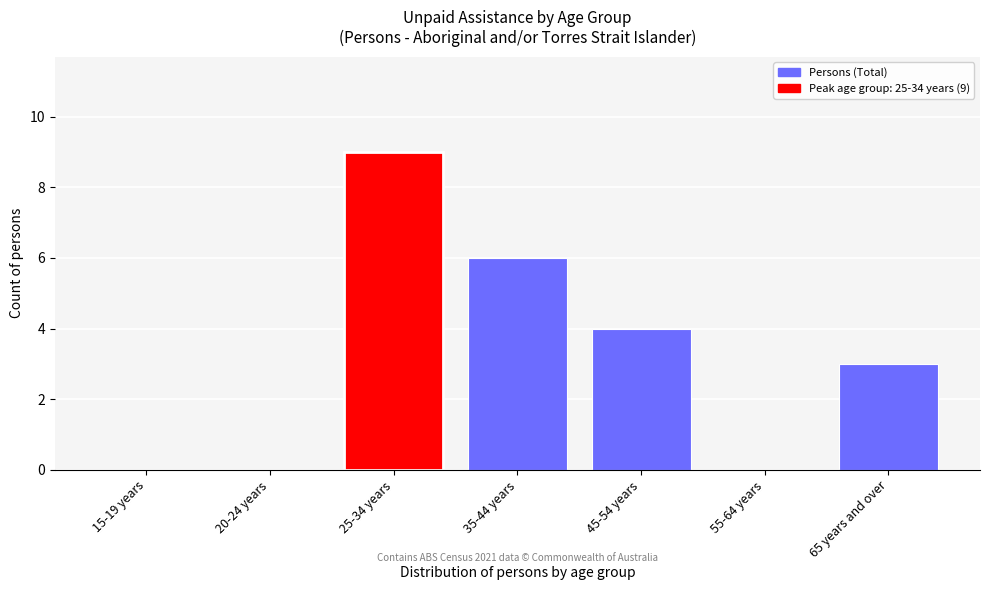

Reading left to right, extract all data points from this chart.

15-19 years=0	20-24 years=0	25-34 years=9	35-44 years=6	45-54 years=4	55-64 years=0	65 years and over=3